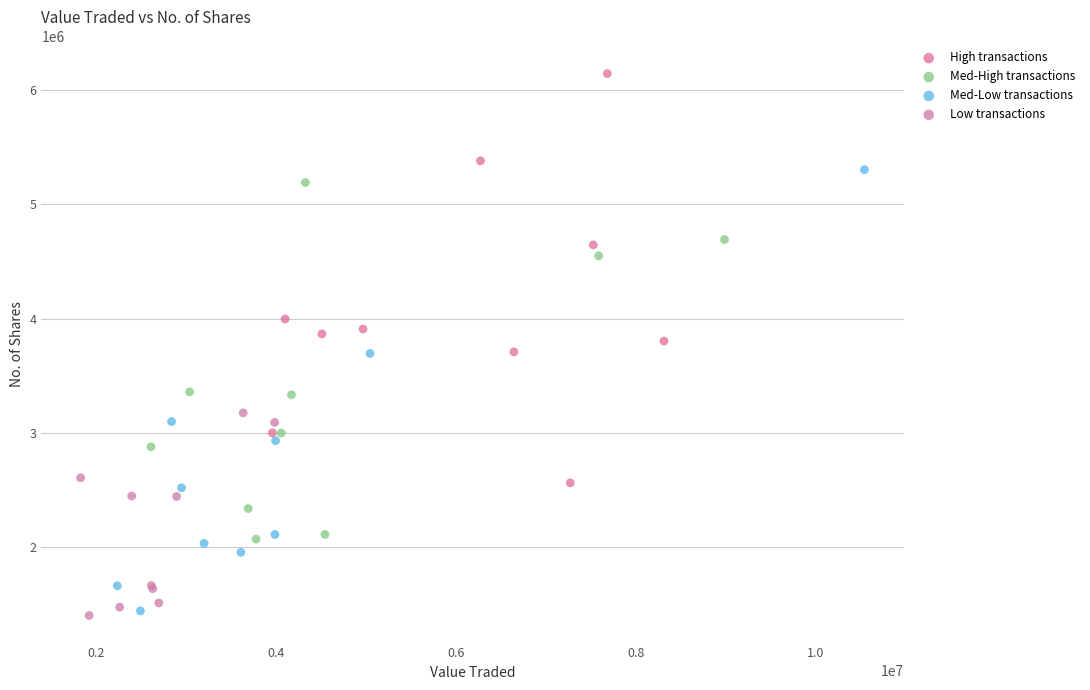

Which series reaches the maximum Y coordinate?

High transactions